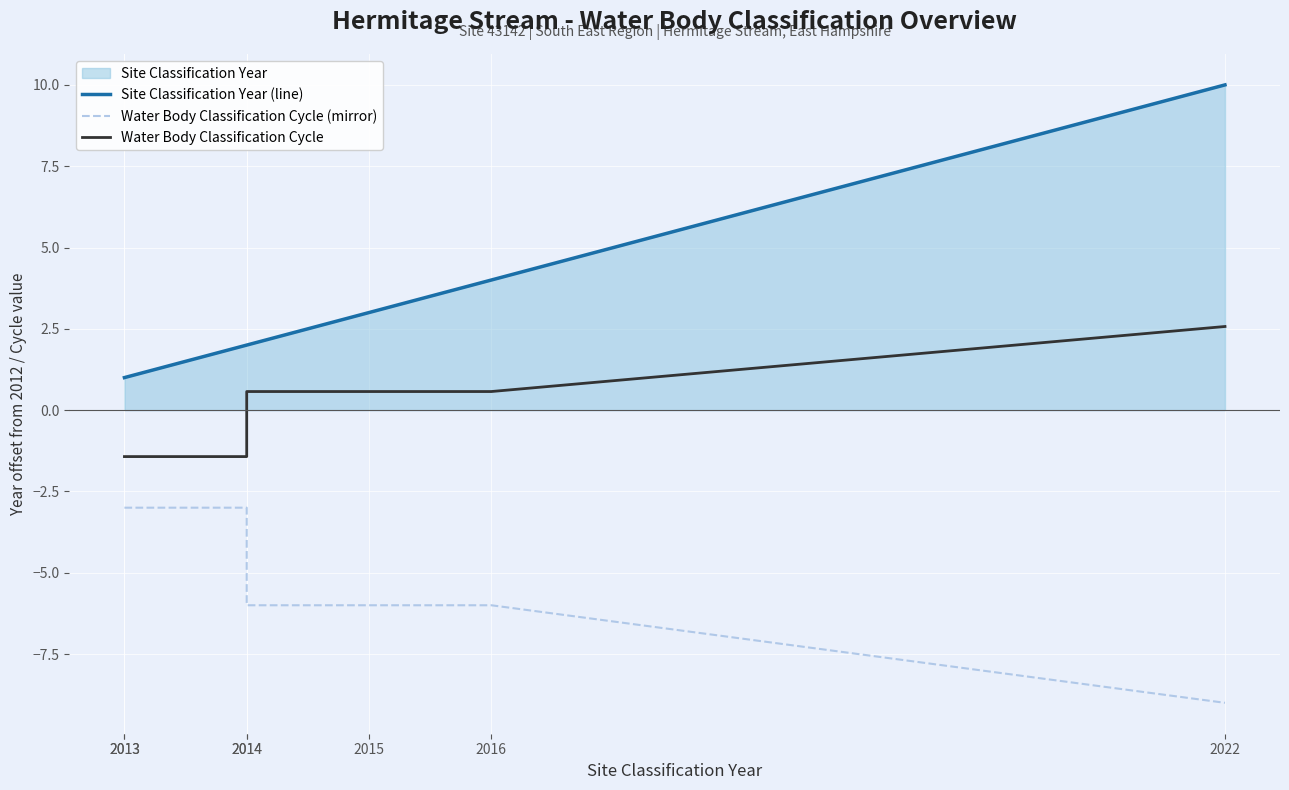

At which label is Water Body Classification Cycle closest to 0?

2014